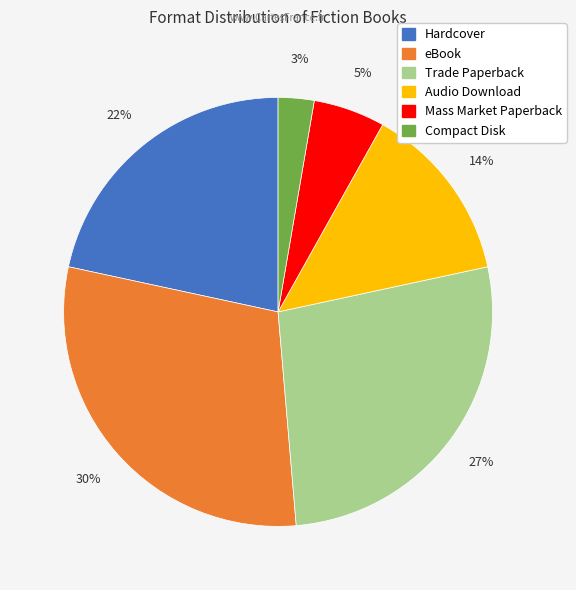

Is there a majority slice in this chart?

No